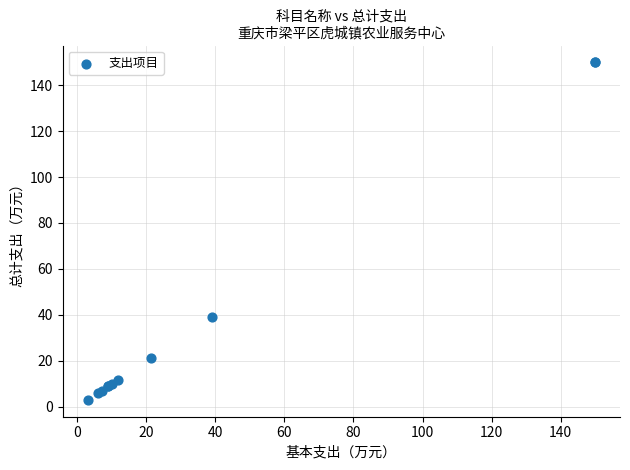

What Y value in the scatter plot is closest to 76?

39.1